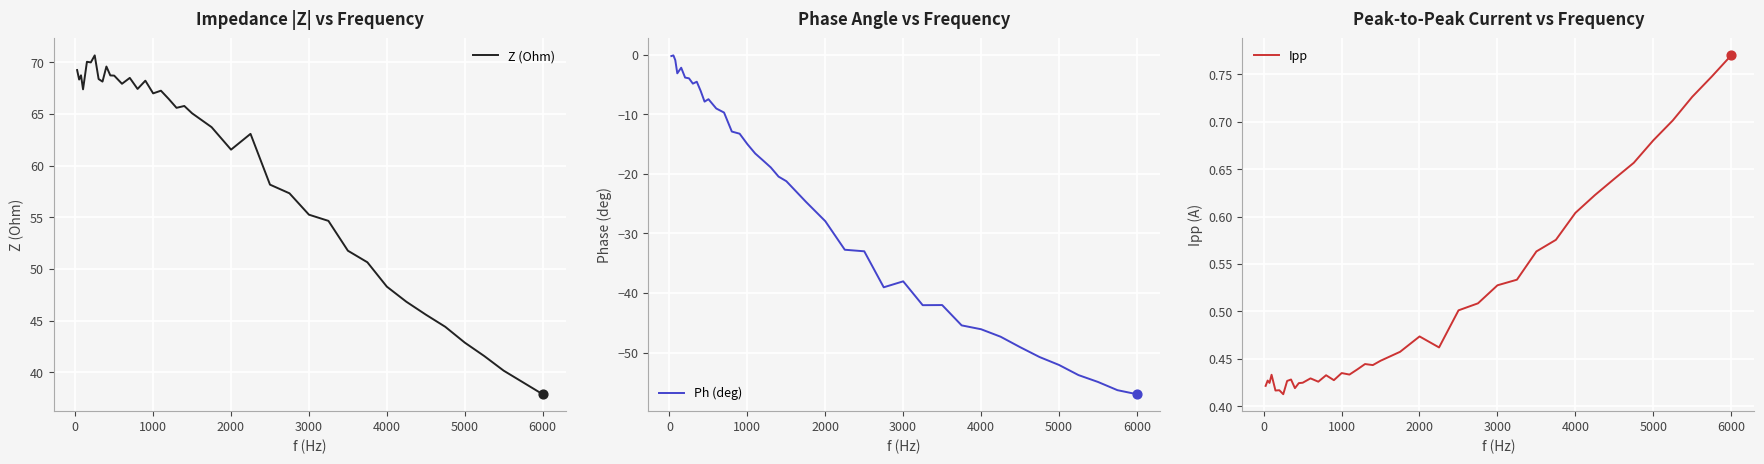

What are all the series names shown in the legend?

Z (Ohm), Ph (deg), Ipp